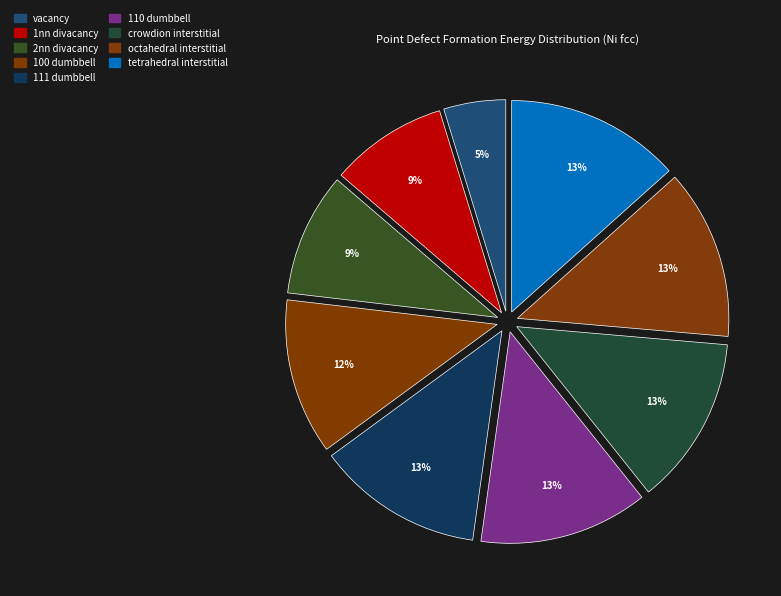

Which slice is the smallest?

vacancy